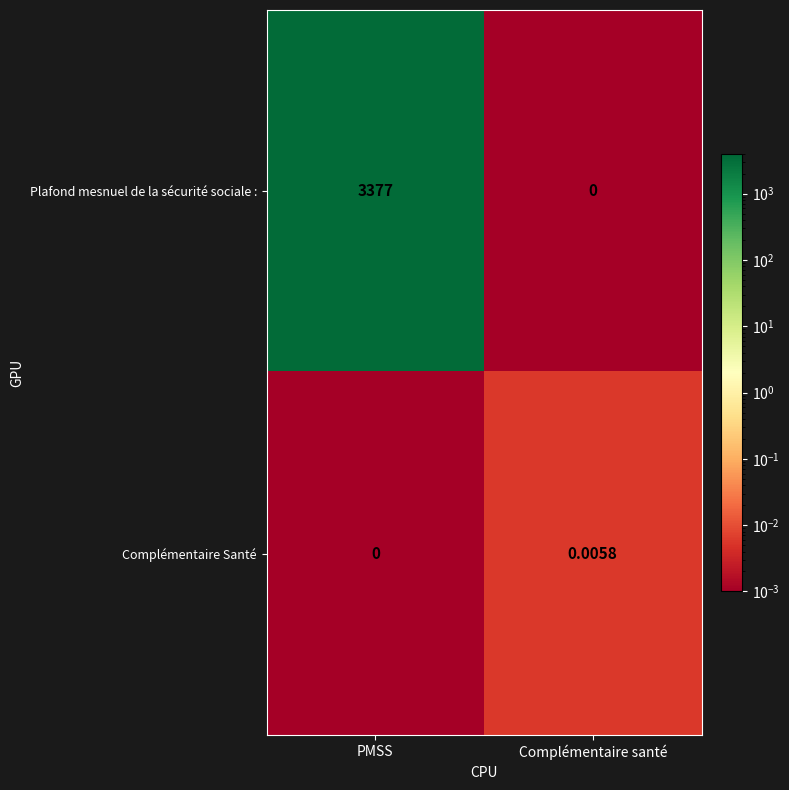

Where is Complémentaire Santé nearest to the value 0?

PMSS